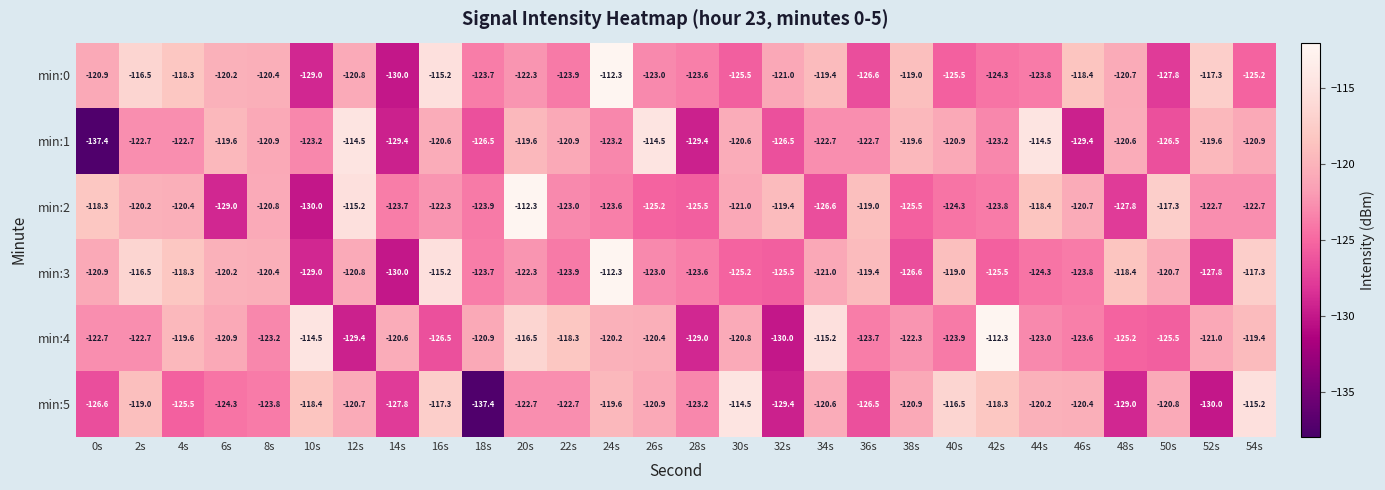

What is the sum of the min:0 values at 28s and 14s?

-253.6